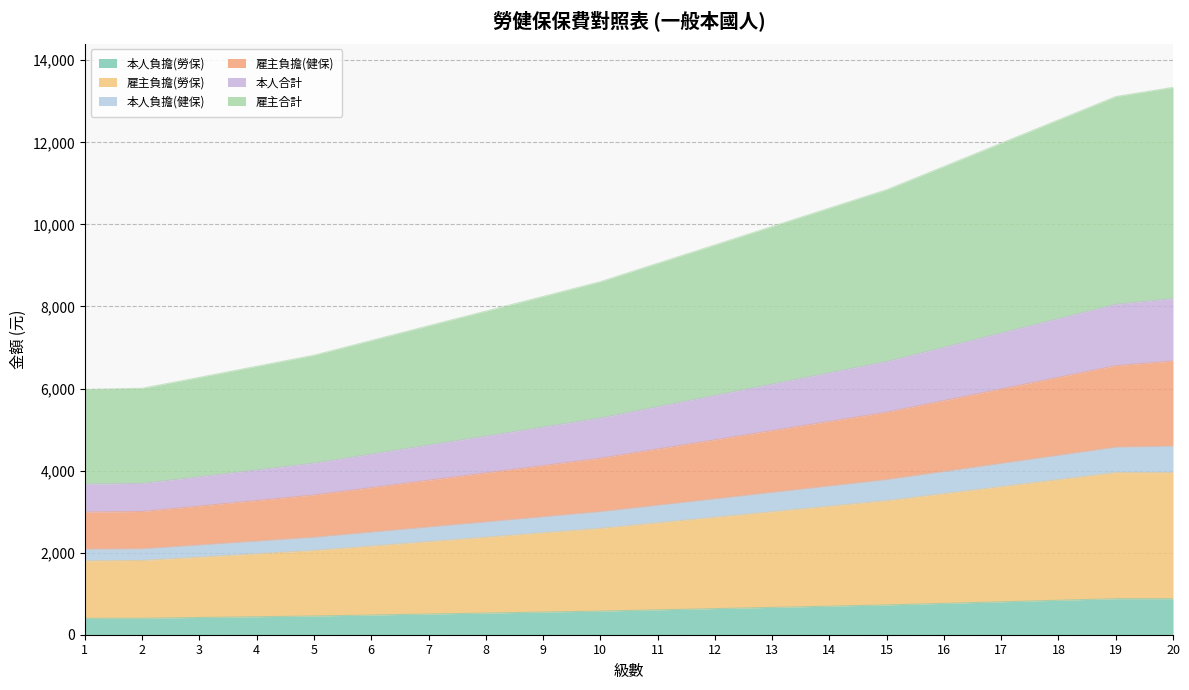

At which category is the sum across all series the highest?

20